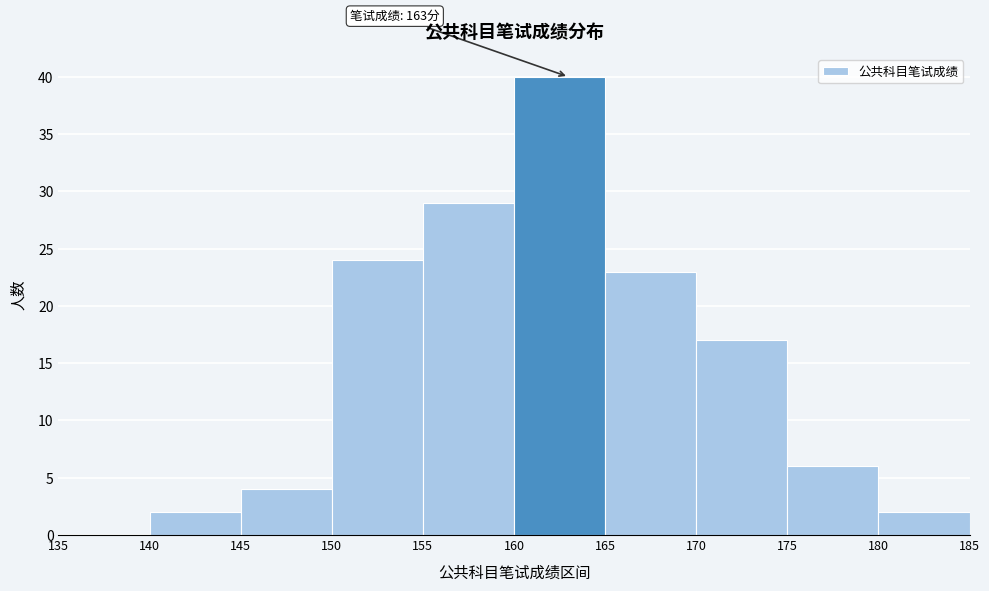

Which range on the x-axis has the tallest bar?

160 to 165